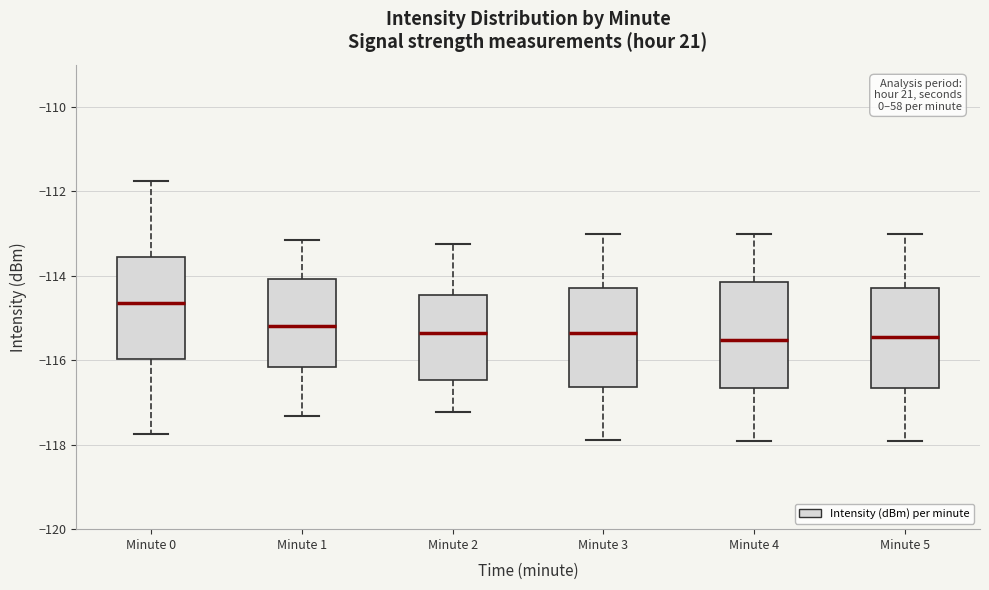

Where does the median line of the box for Minute 0 sit on the y-axis? The values are not printed on the chart, so give them approximately, as read against the axis.

-114.6